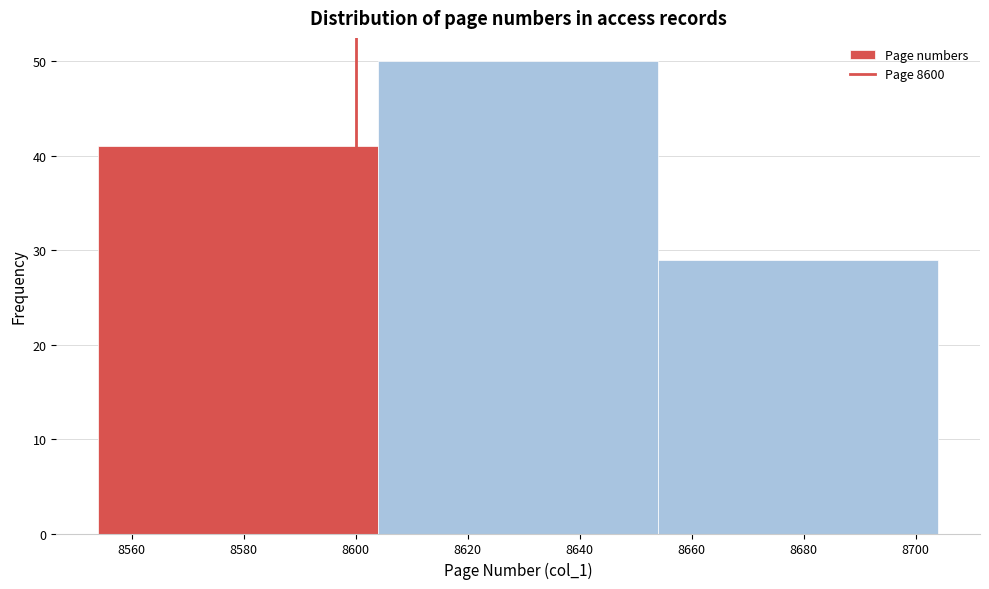

Over which range of the x-axis is the bar tallest?

8604 to 8654